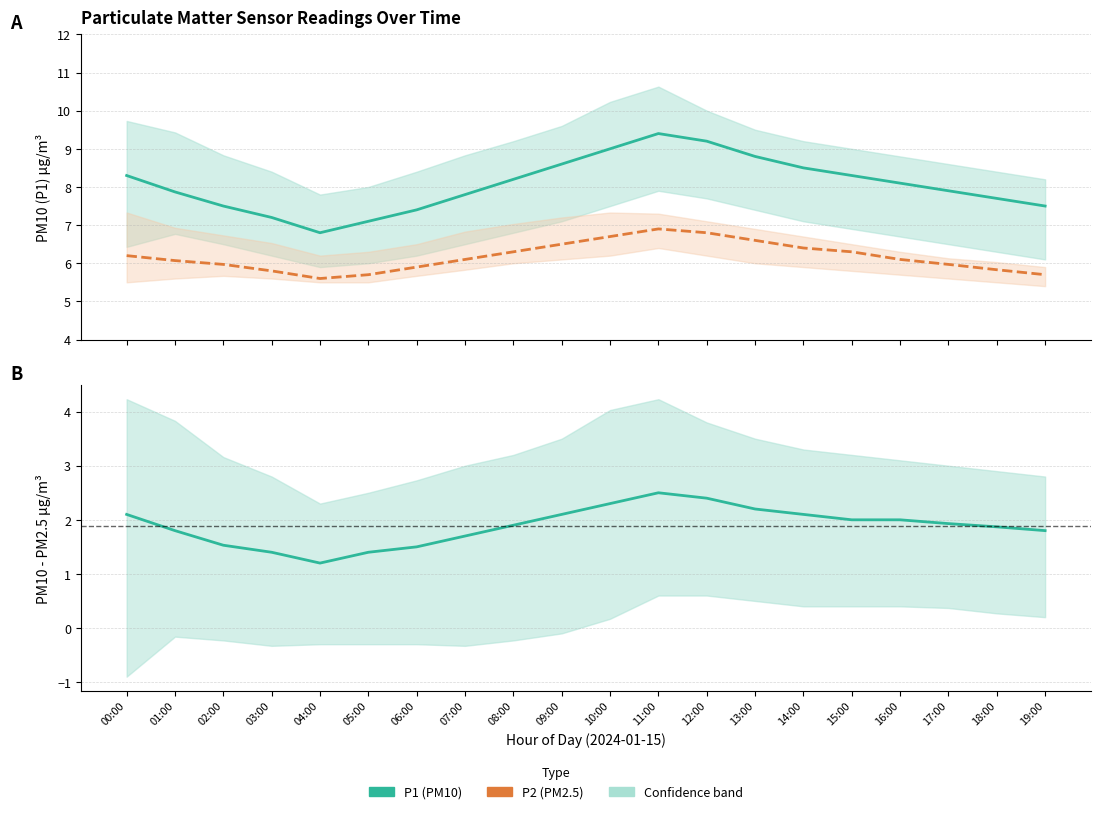

What is the value of the P1 - P2 difference point at the 12th from the left?

2.5